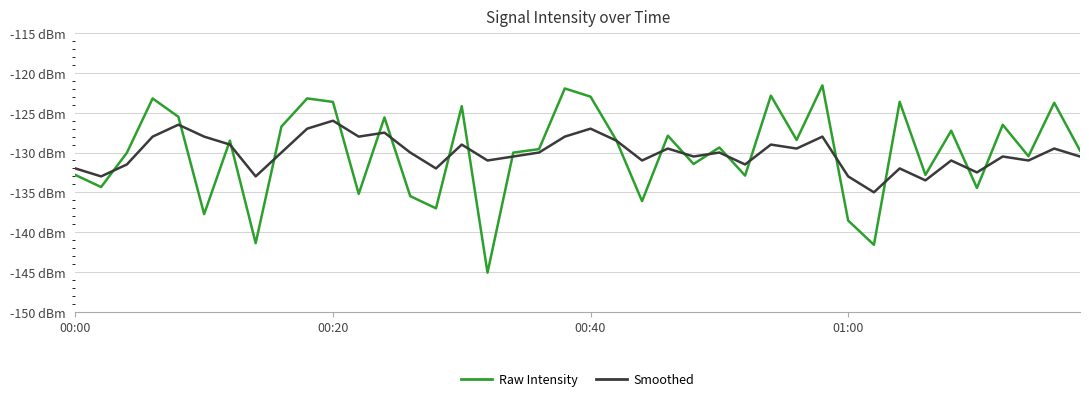

Rank the categories by Raw Intensity value from lowest to highest.

16, 31, 7, 30, 5, 14, 22, 13, 11, 35, 00:20, 26, 00:00, 33, 24, 37, 00:40, 17, 39, 18, 25, 6, 21, 28, 23, 34, 8, 36, 12, 4, 15, 38, 10, 32, 01:00, 9, 20, 27, 19, 29